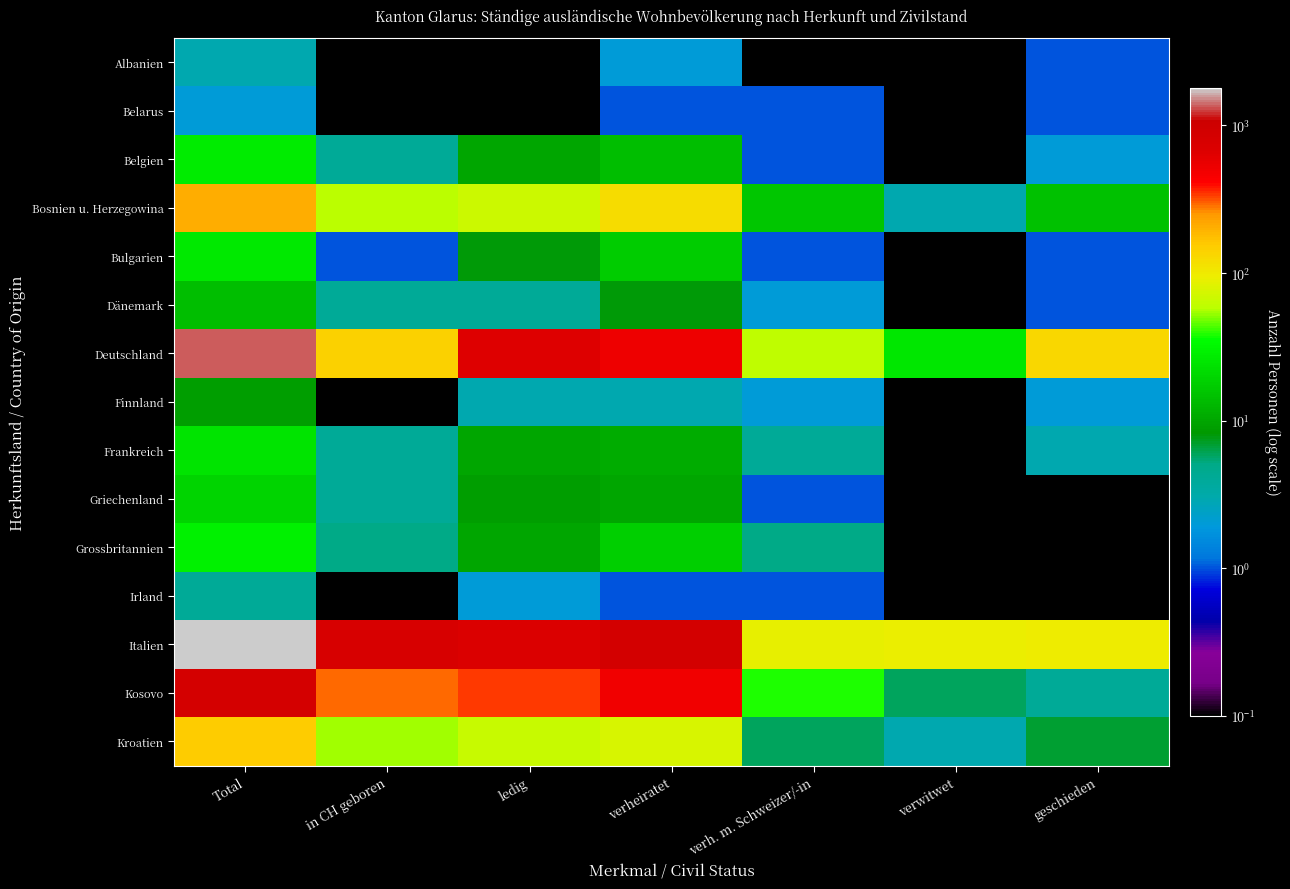

Which series changed the most between verh. m. Schweizer/-in and geschieden?

Deutschland